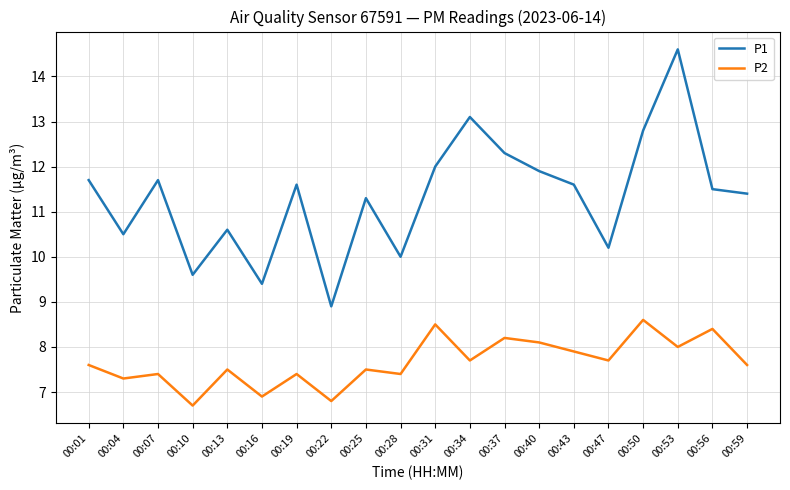

What is the greatest value displayed?

14.6